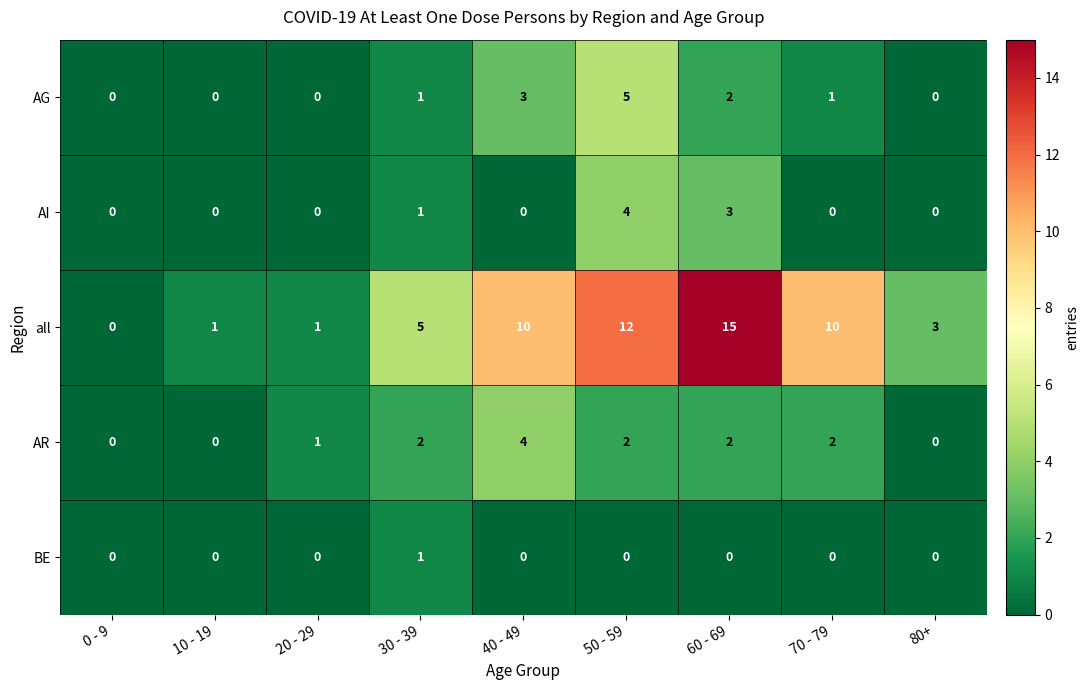

The AI series shows 0 at 20 - 29. True or false?

True